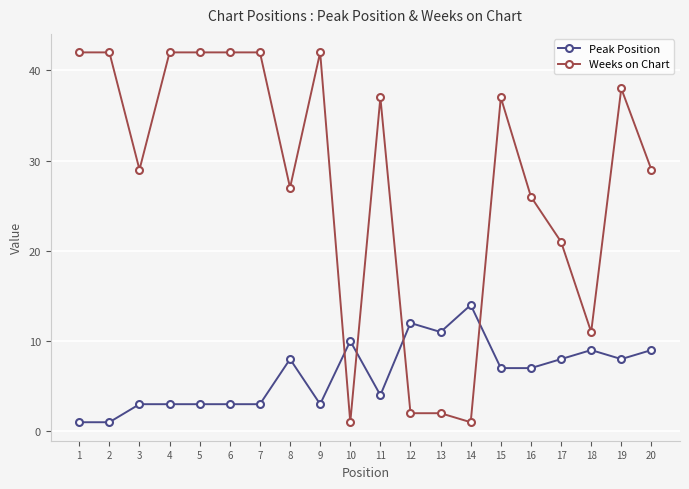

What is the greatest value displayed?

42